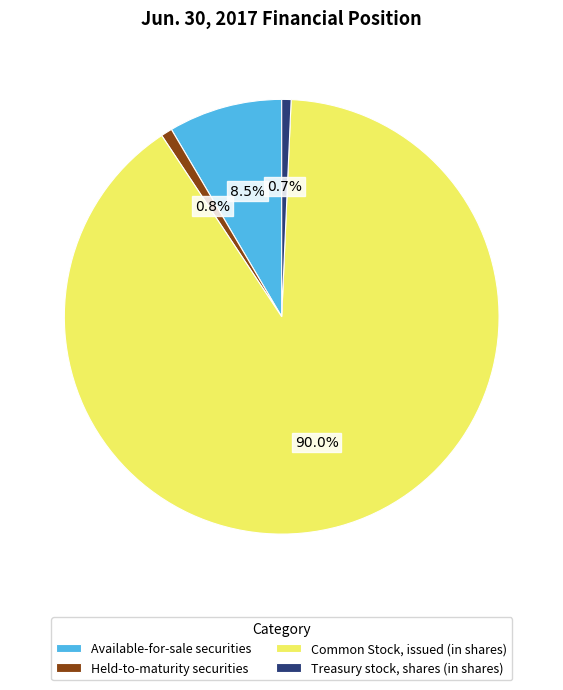

Rank the categories by value from lowest to highest.

Treasury stock, shares (in shares), Held-to-maturity securities, Available-for-sale securities, Common Stock, issued (in shares)